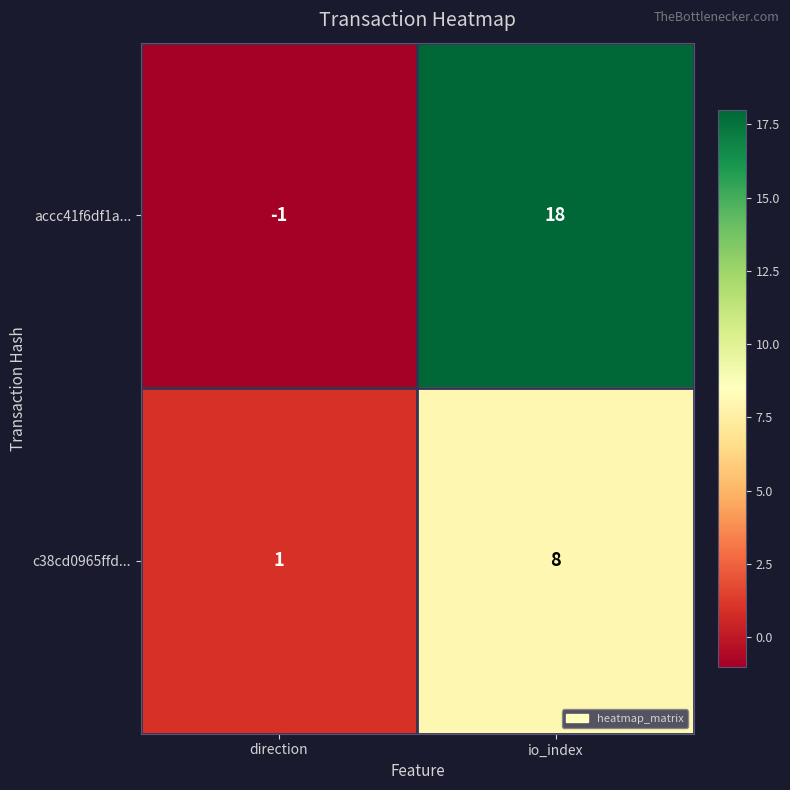

What is the spread (max minus min) of values at io_index?

10